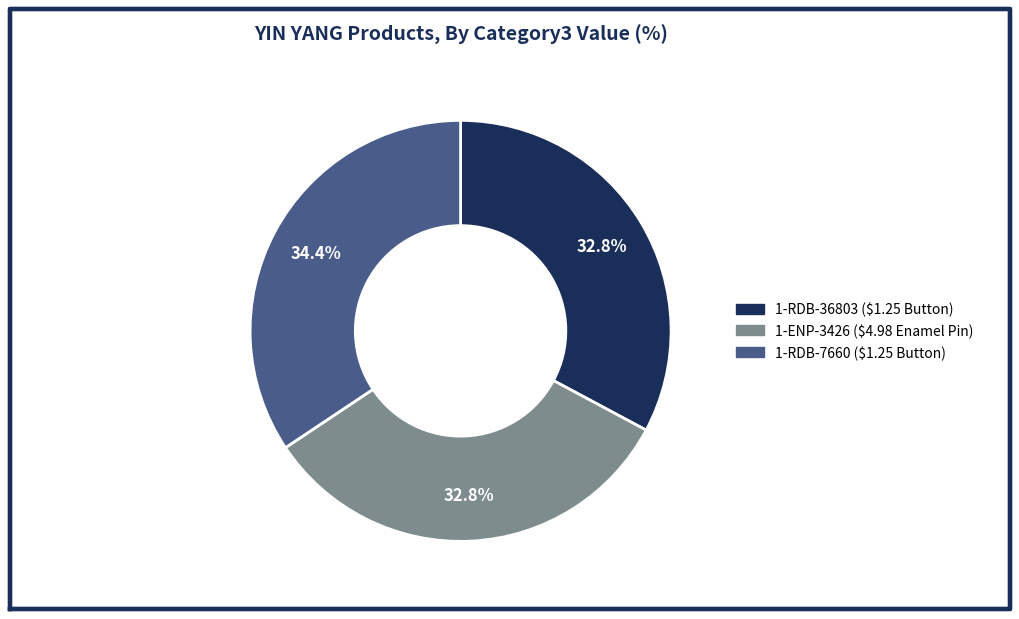

Between 1-RDB-36803 ($1.25 Button) and 1-RDB-7660 ($1.25 Button), which is larger?

1-RDB-7660 ($1.25 Button)